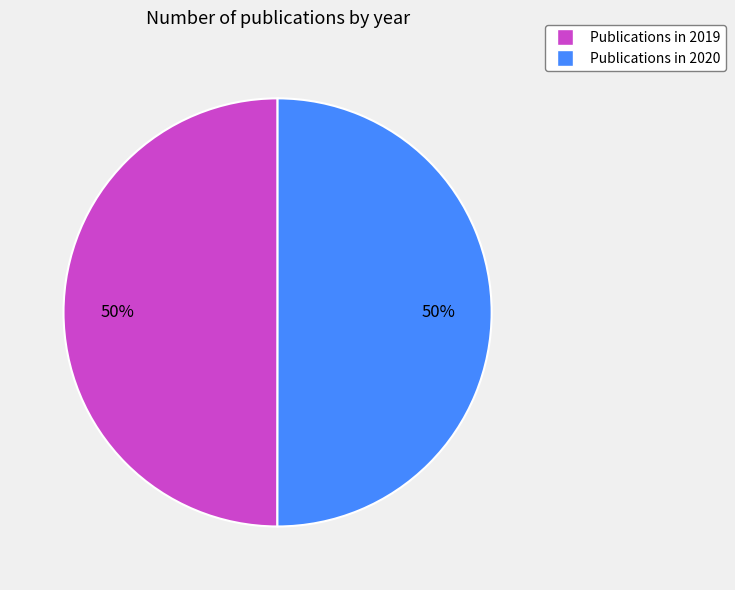

To the nearest percent, what is the average slice percentage?

50%